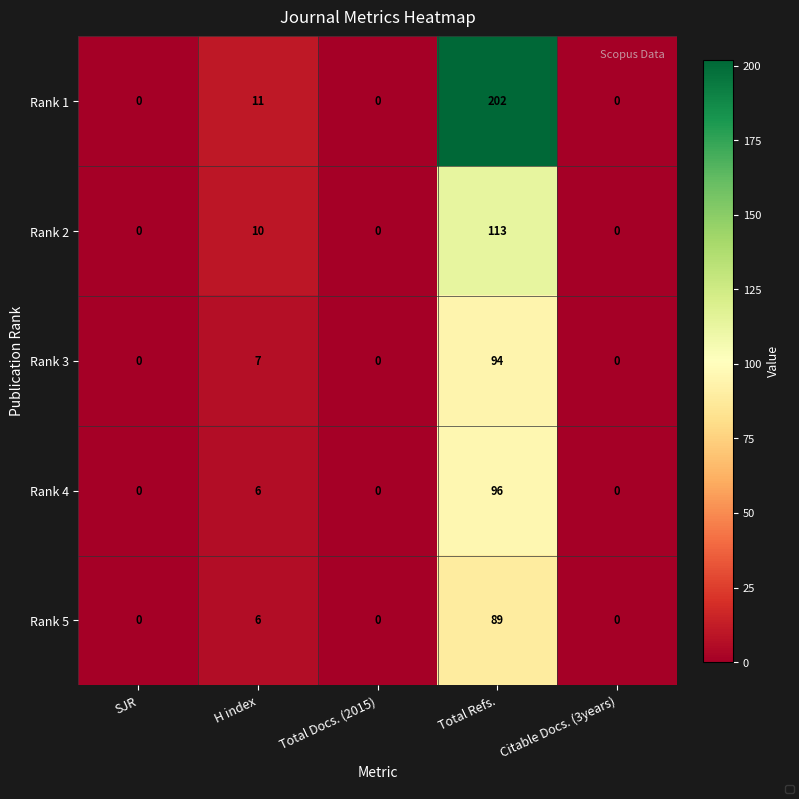

What is the highest value of the Rank 4 series?

96